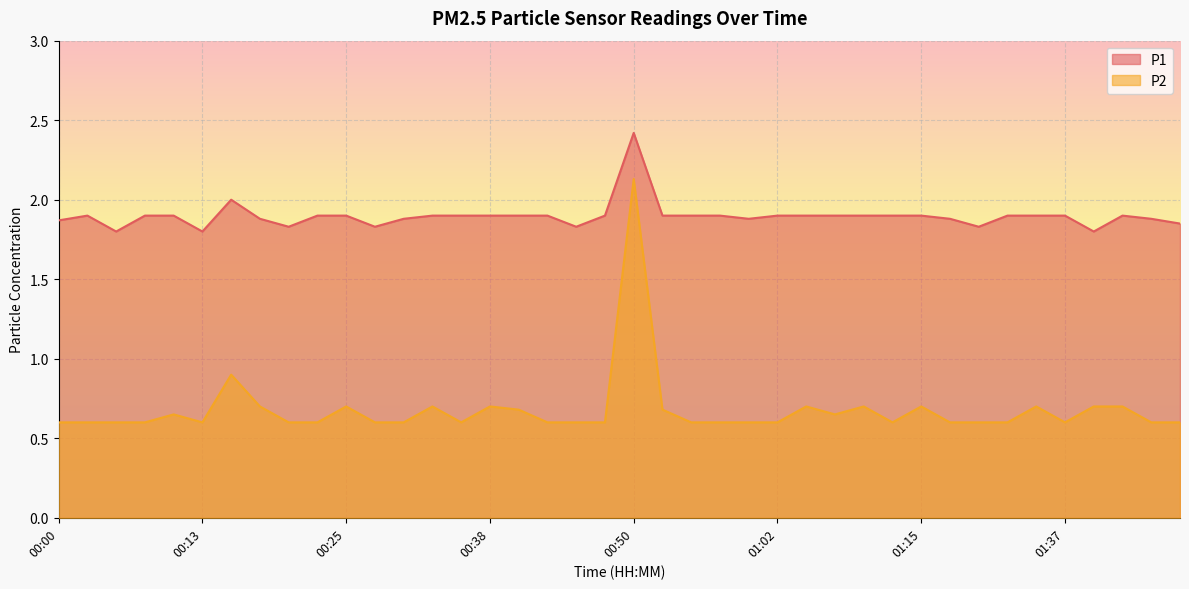

Reading left to right, extract all data points from this chart.

P1: 00:00=1.9	00:03=1.9	00:05=1.8	00:08=1.9	00:10=1.9	00:13=1.8	00:15=2.0	00:18=1.9	00:20=1.8	00:23=1.9	00:25=1.9	00:28=1.8	00:30=1.9	00:33=1.9	00:35=1.9	00:38=1.9	00:40=1.9	00:43=1.9	00:45=1.8	00:47=1.9	00:50=2.4	00:52=1.9	00:55=1.9	00:57=1.9	01:00=1.9	01:02=1.9	01:05=1.9	01:07=1.9	01:10=1.9	01:12=1.9	01:15=1.9	01:17=1.9	01:20=1.8	01:28=1.9	01:31=1.9	01:37=1.9	01:40=1.8	01:42=1.9	01:47=1.9	01:50=1.9
P2: 00:00=0.6	00:03=0.6	00:05=0.6	00:08=0.6	00:10=0.7	00:13=0.6	00:15=0.9	00:18=0.7	00:20=0.6	00:23=0.6	00:25=0.7	00:28=0.6	00:30=0.6	00:33=0.7	00:35=0.6	00:38=0.7	00:40=0.7	00:43=0.6	00:45=0.6	00:47=0.6	00:50=2.1	00:52=0.7	00:55=0.6	00:57=0.6	01:00=0.6	01:02=0.6	01:05=0.7	01:07=0.7	01:10=0.7	01:12=0.6	01:15=0.7	01:17=0.6	01:20=0.6	01:28=0.6	01:31=0.7	01:37=0.6	01:40=0.7	01:42=0.7	01:47=0.6	01:50=0.6